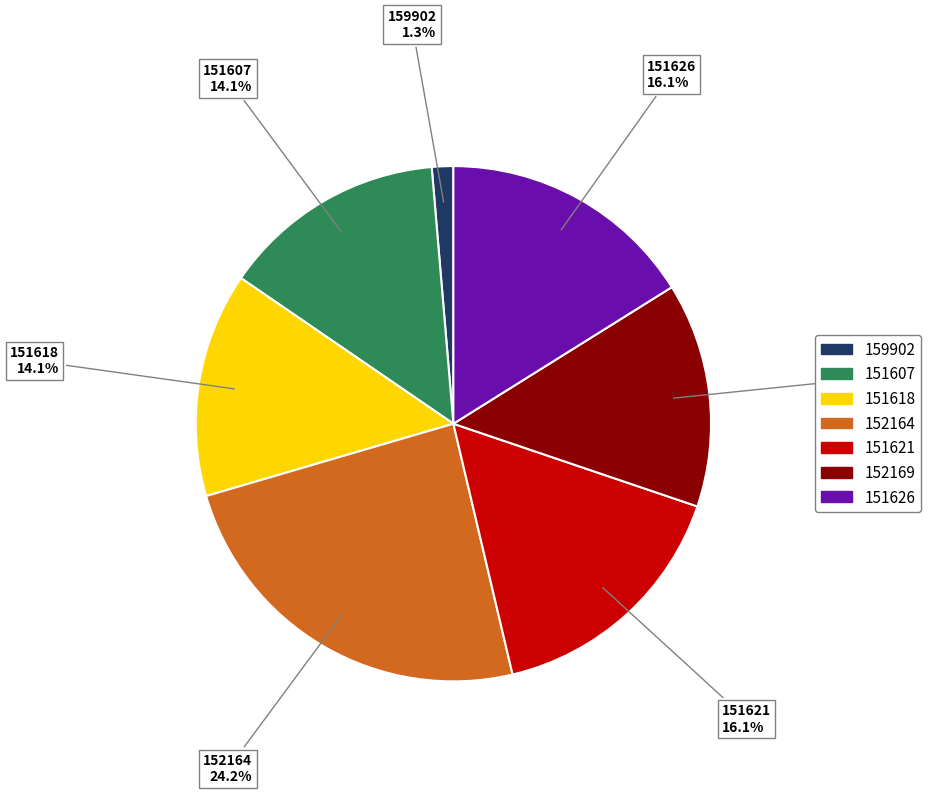

How many segments does this pie chart have?

7